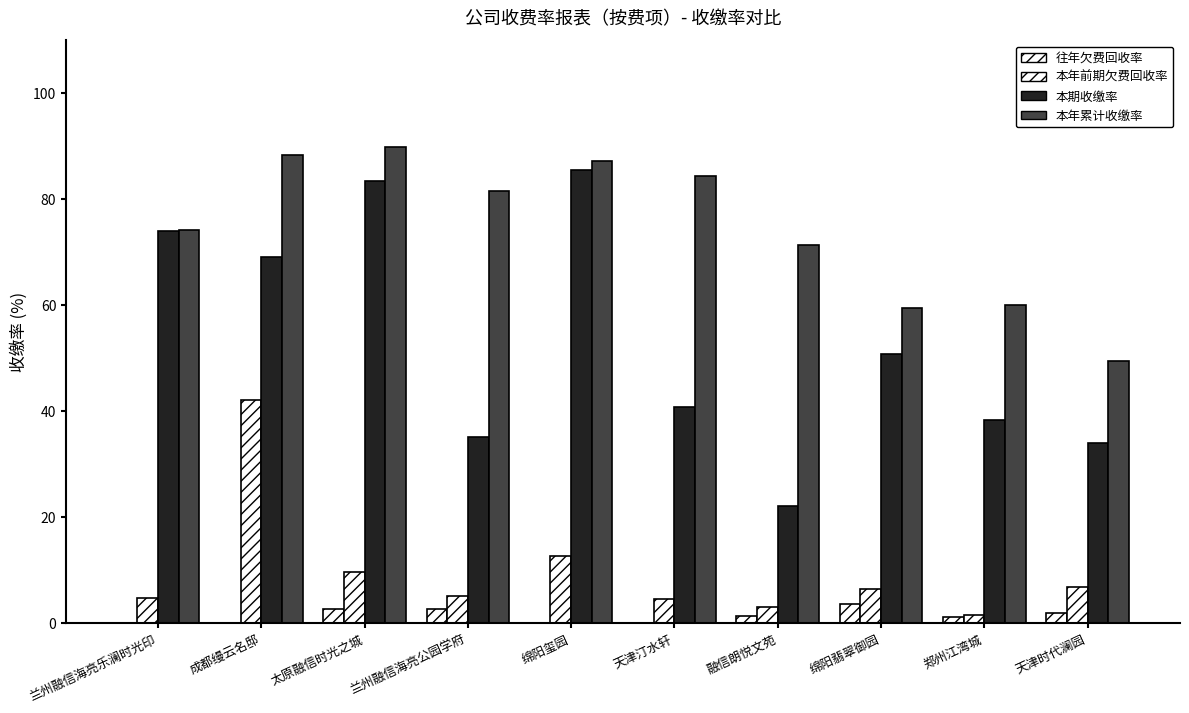

What is the difference between the maximum and second lowest values in the 往年欠费回收率 series?

3.6